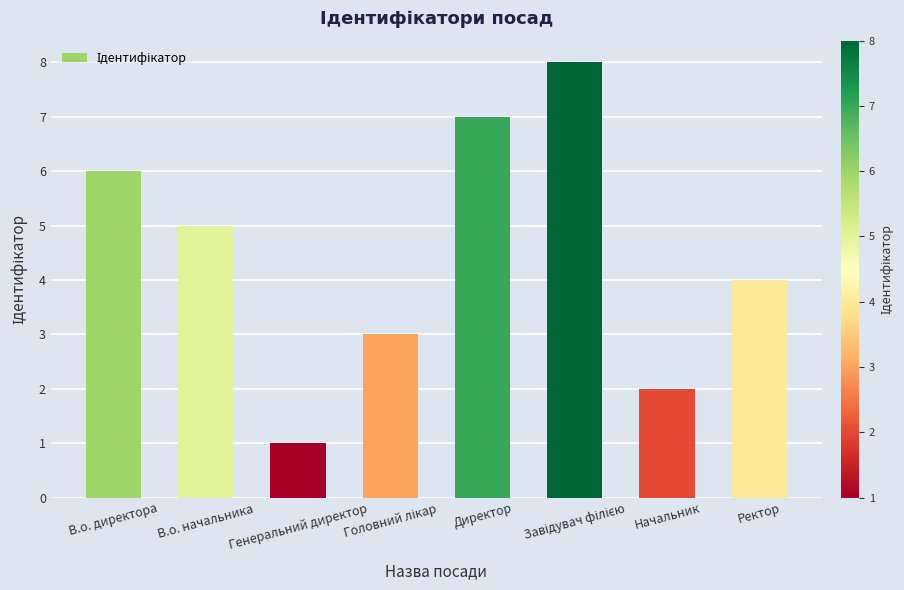

Does the chart contain stacked bars?

No